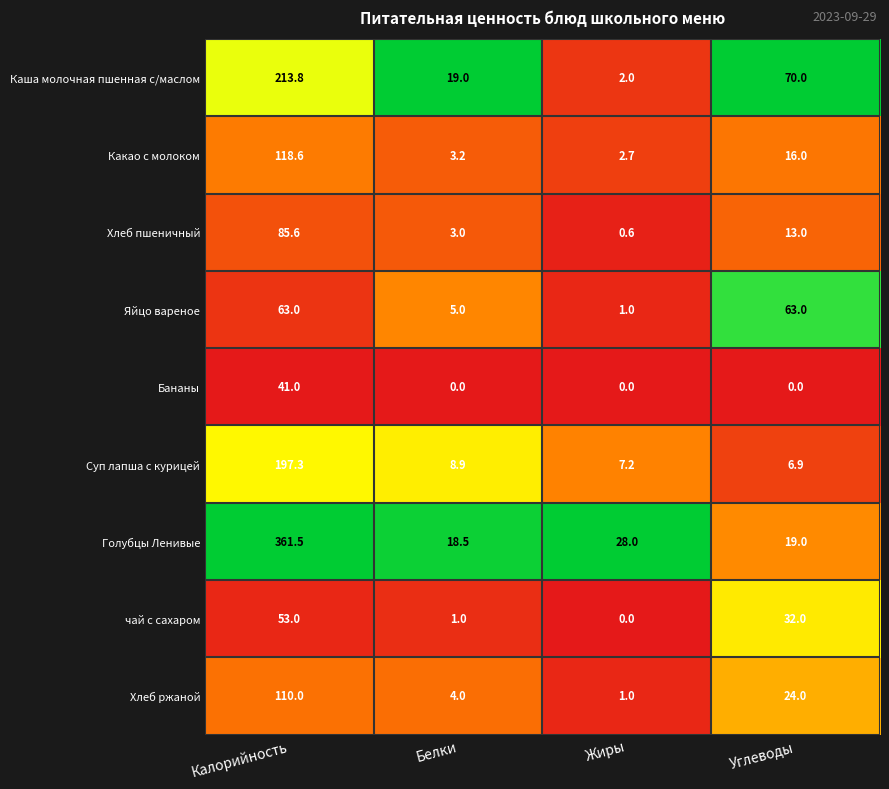

What value does the Яйцо вареное series have at Жиры?

1.0